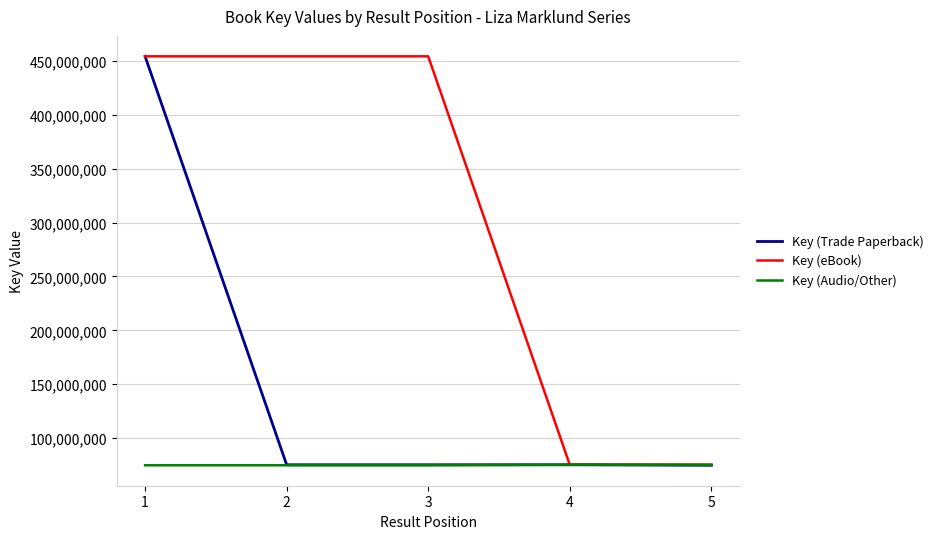

Is the value of Key (eBook) at 2 greater than the value of Key (Trade Paperback) at 4?

Yes